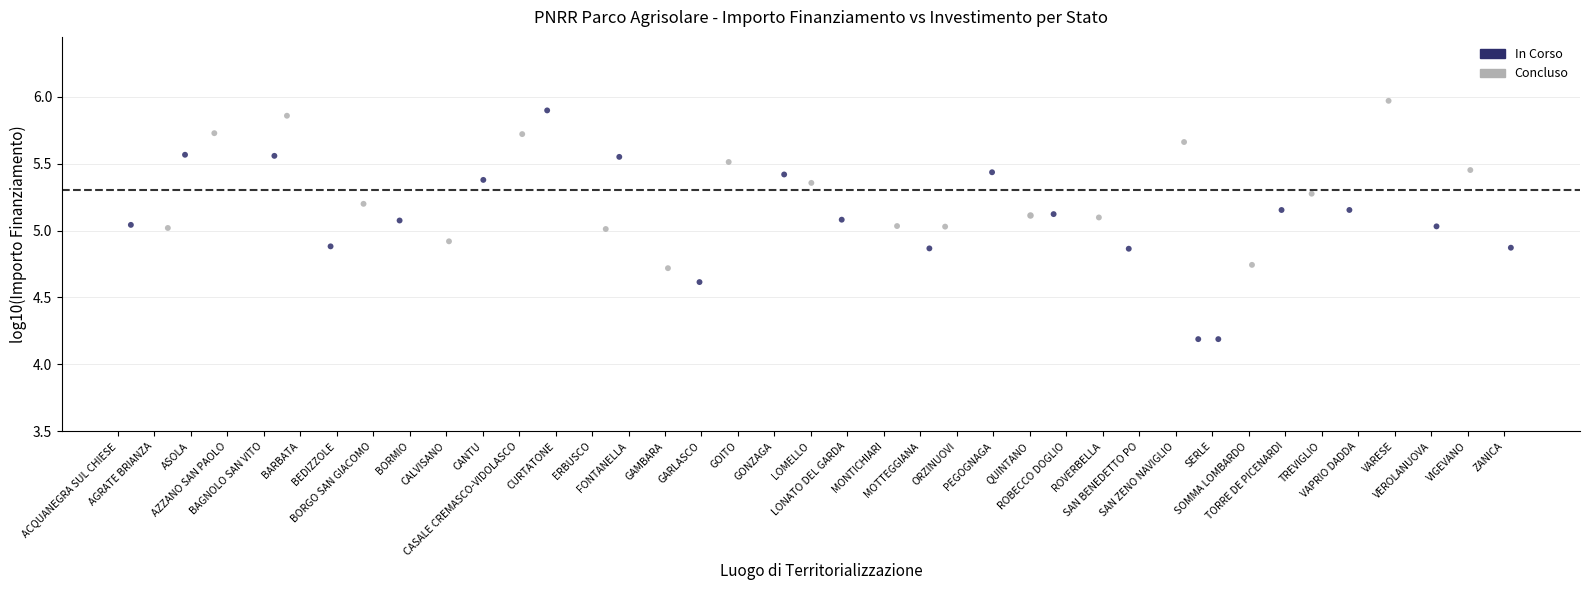

What are all the series names shown in the legend?

In Corso, Concluso